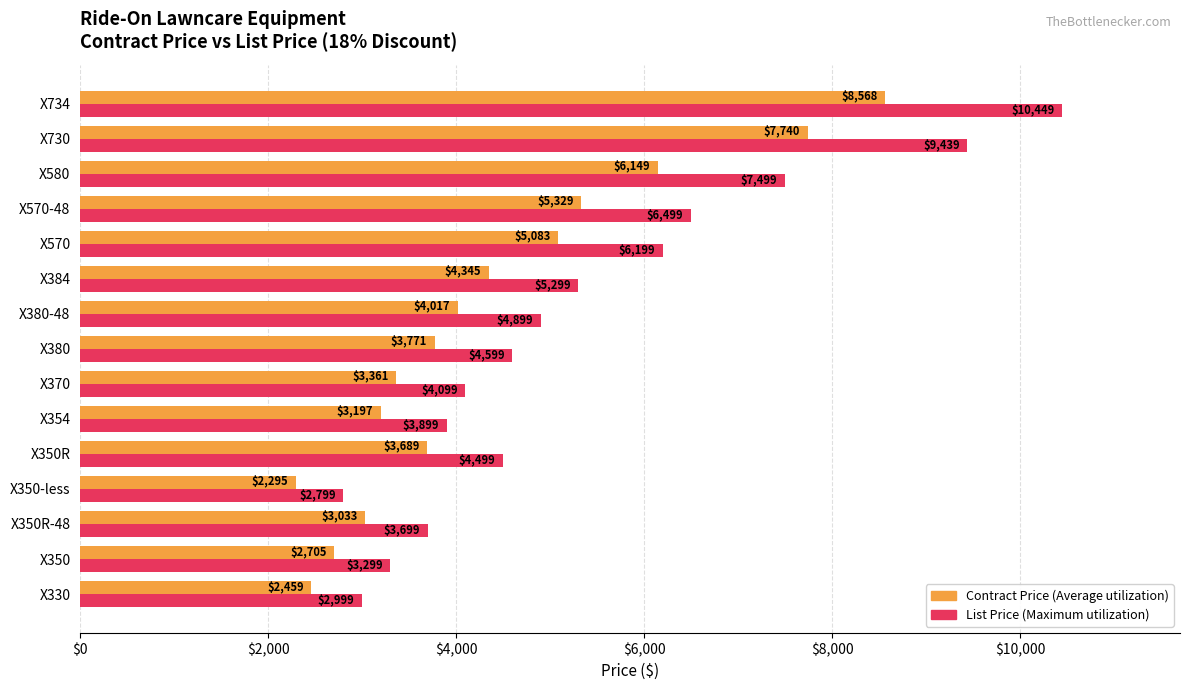

What is the difference between the Contract Price (Average utilization) values at X570-48 and X330?

2870.0